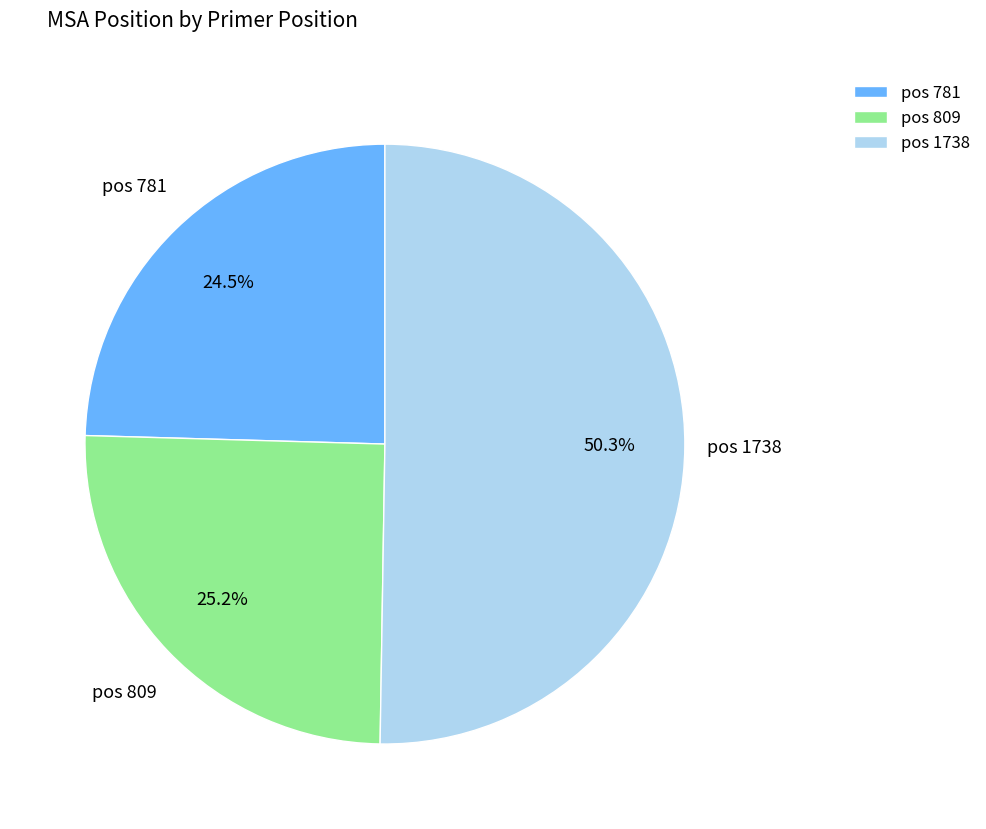

Between pos 1738 and pos 781, which is larger?

pos 1738